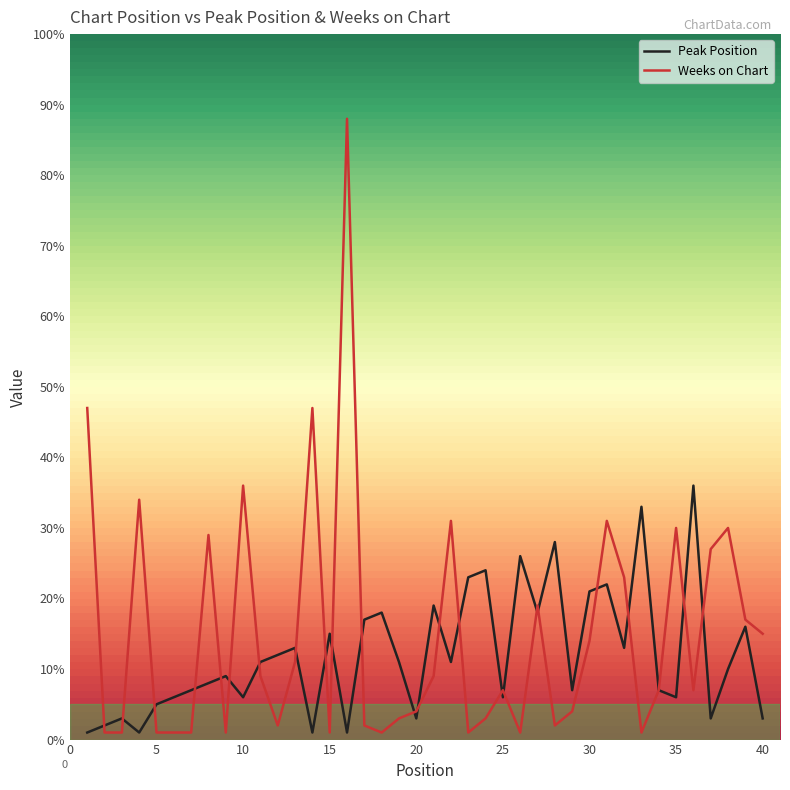

List the series in order of their peak value, lowest first.

Peak Position, Weeks on Chart